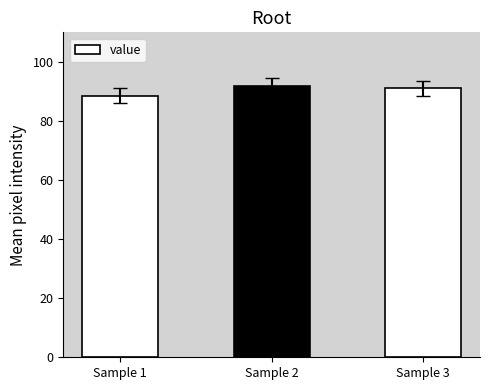

What is the smallest value displayed?

88.5